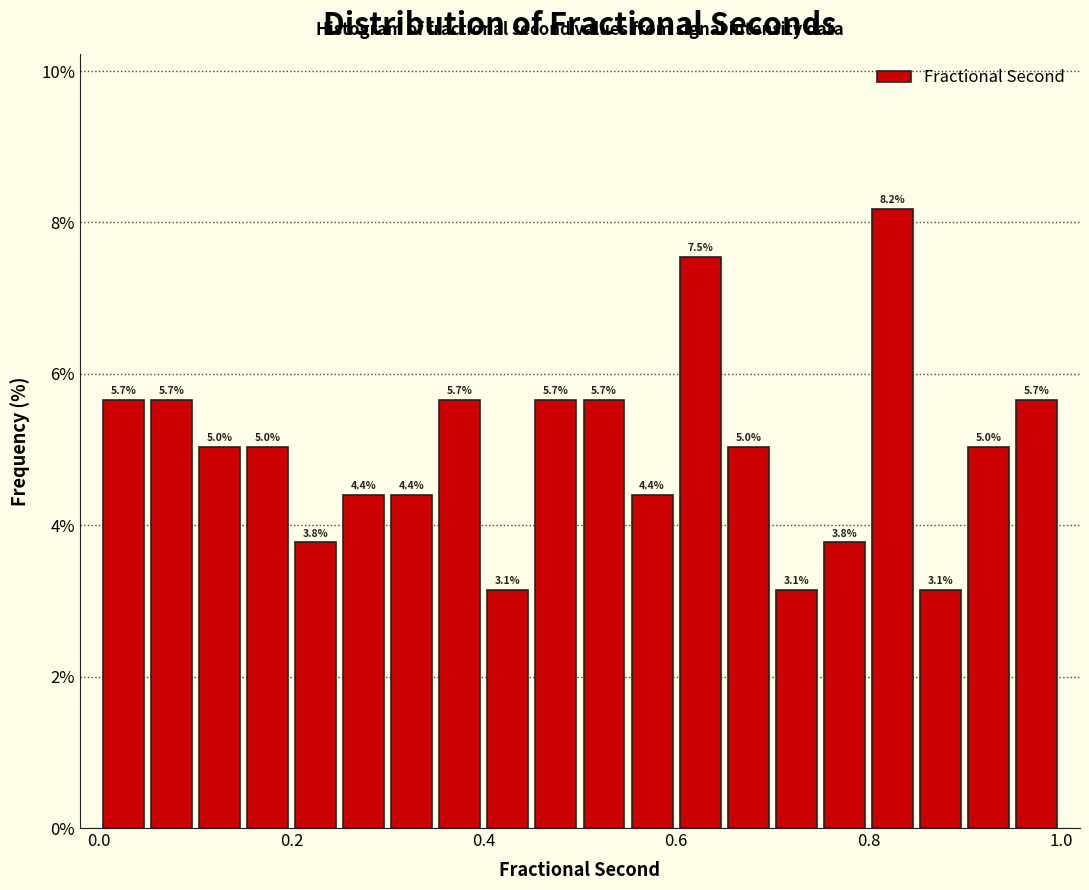

Around what value on the x-axis is the tallest bar? Give the approximate position of its centre, as read against the axis.

0.82